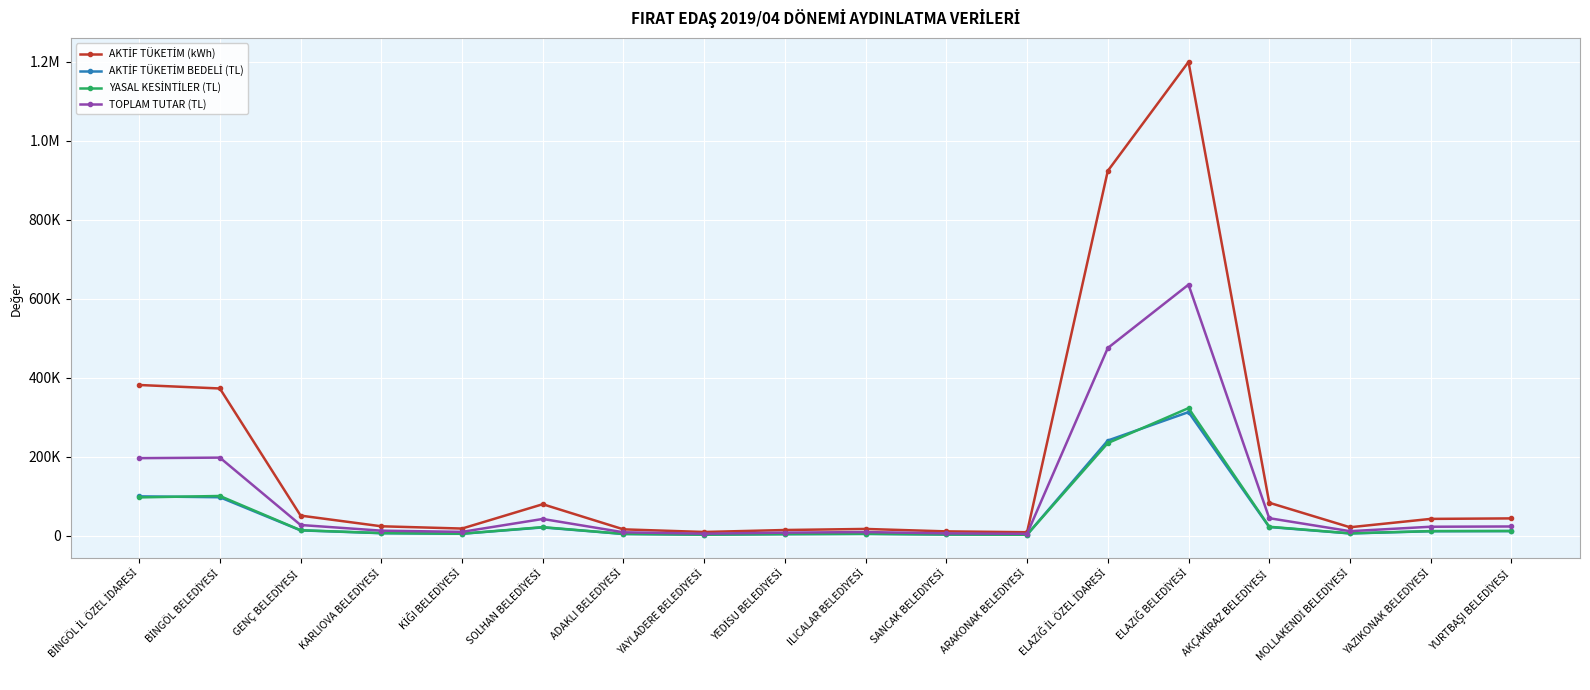

What is the value of the YASAL KESİNTİLER (TL) point at the 2nd from the left?

100351.8